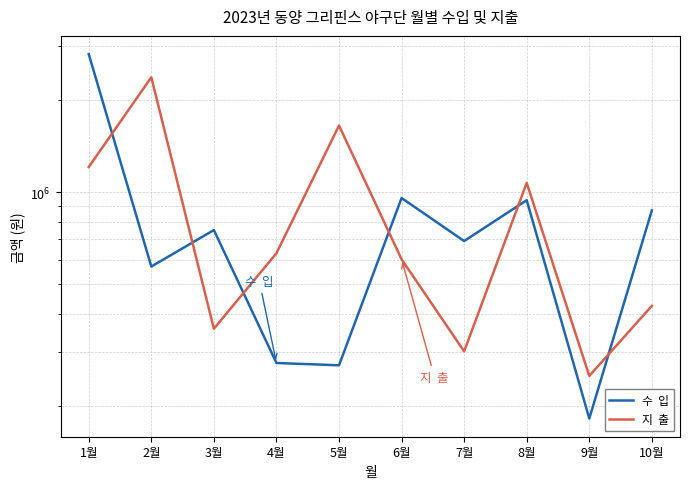

Is it true that 지  출 equals 1649800 at 5월?

True